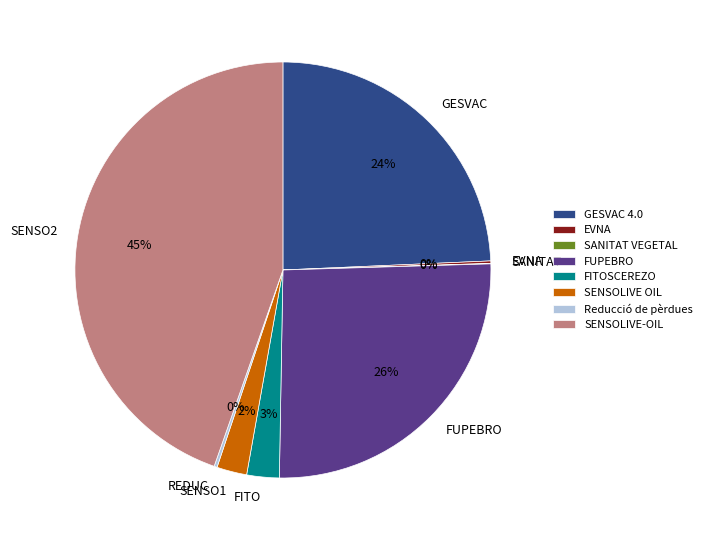

To the nearest percent, what is the difference between the largest and smallest slice percentages?

45%